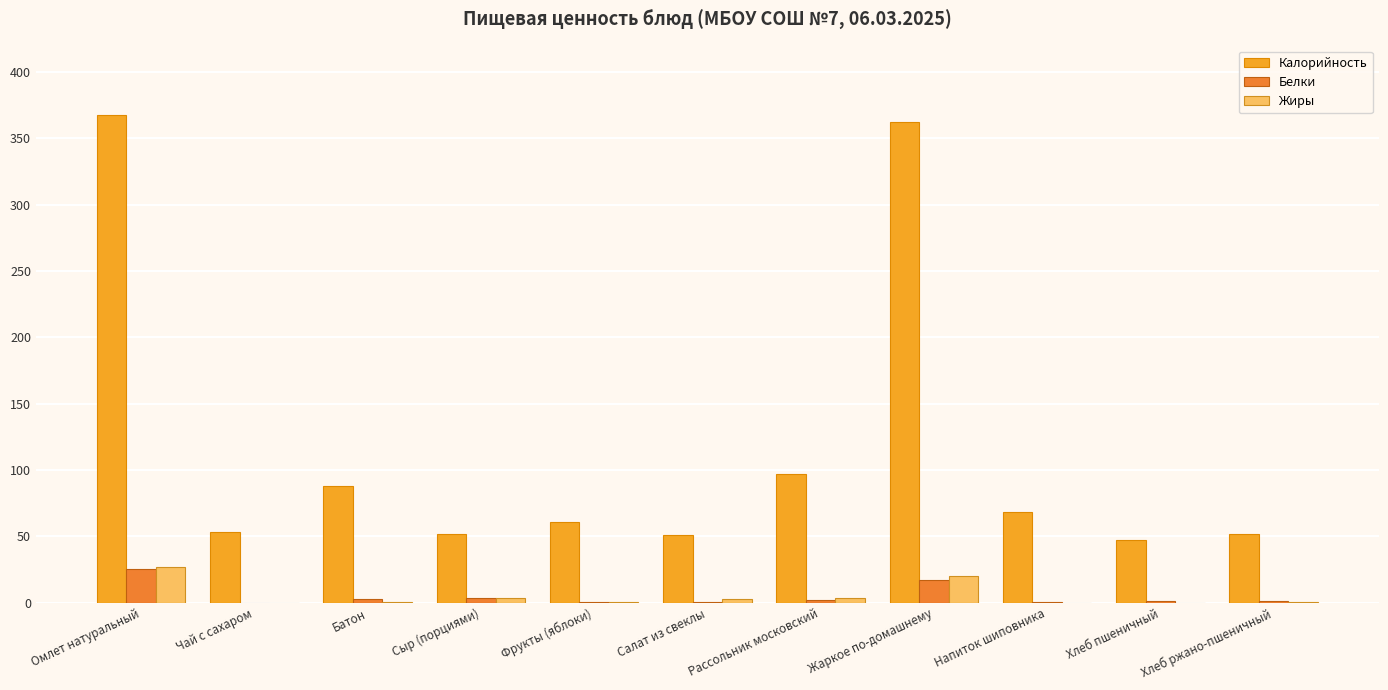

What is the maximum value shown in the chart?

367.6